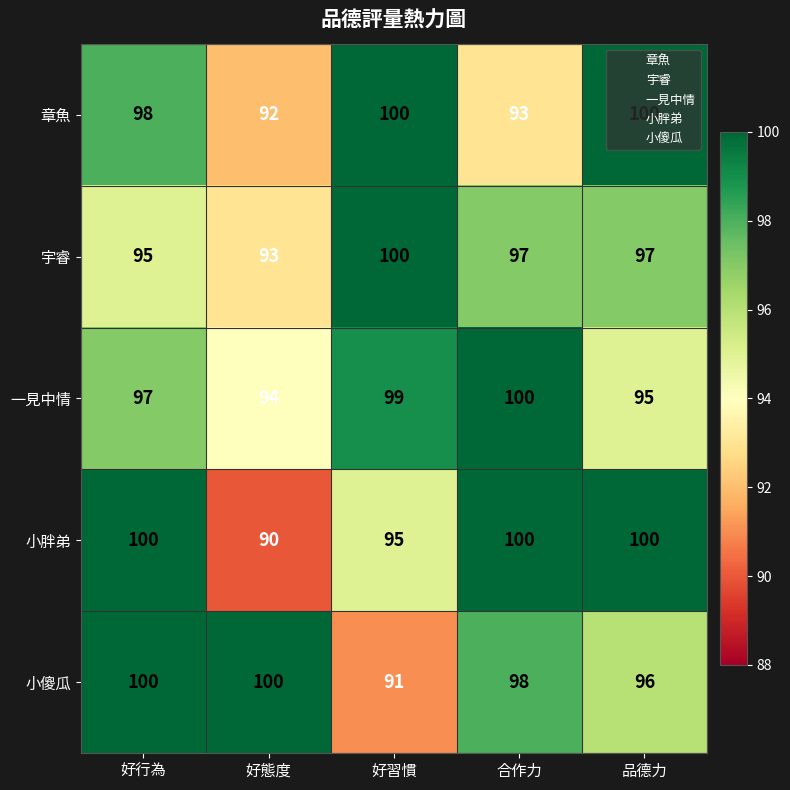

The 宇睿 series shows 153 at 好態度. True or false?

False